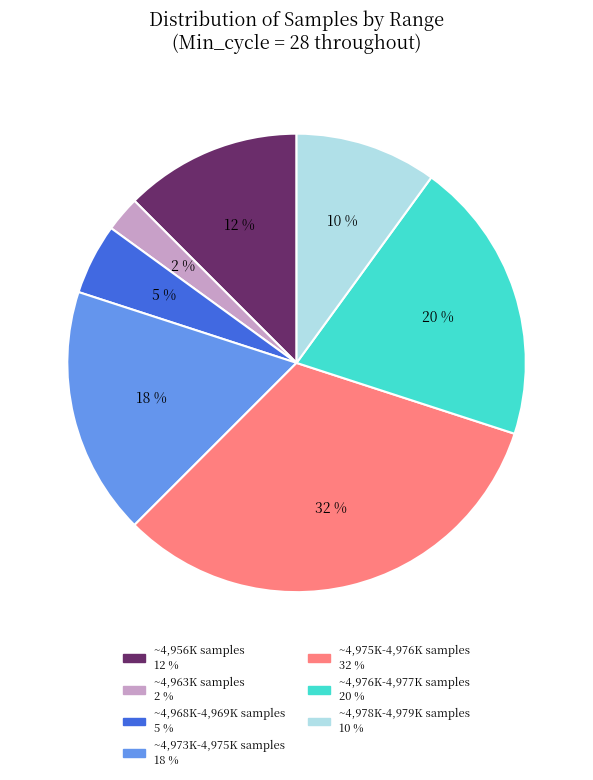

Is there a majority slice in this chart?

No